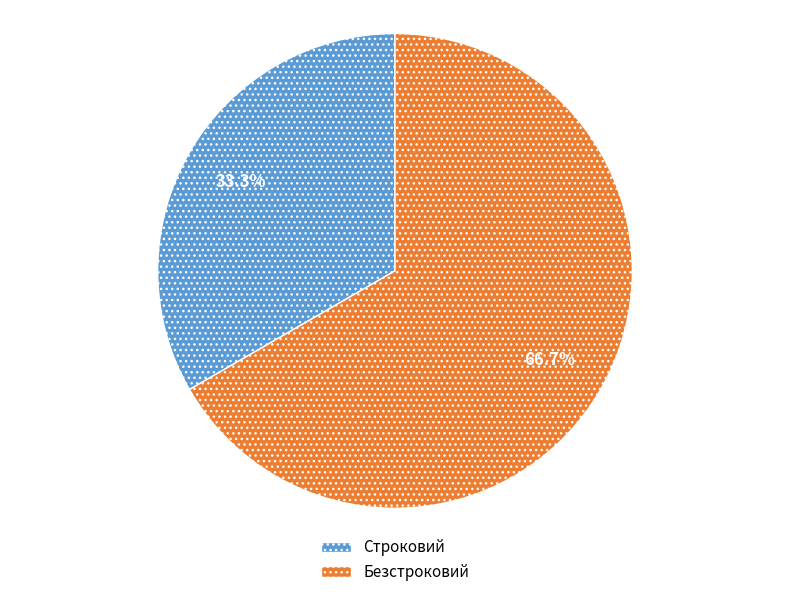

Is it true that Строковий is 46% of the pie?

False